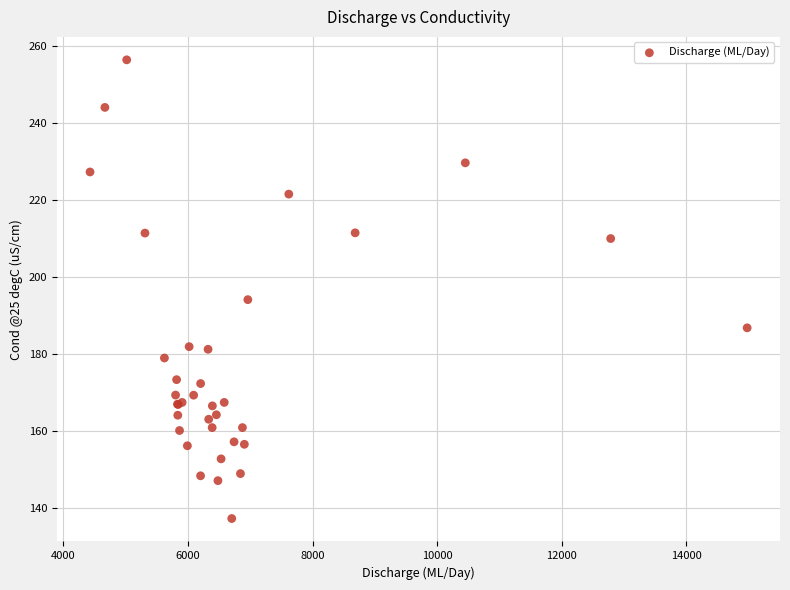

What Y value in the scatter plot is closest to 196?

194.2